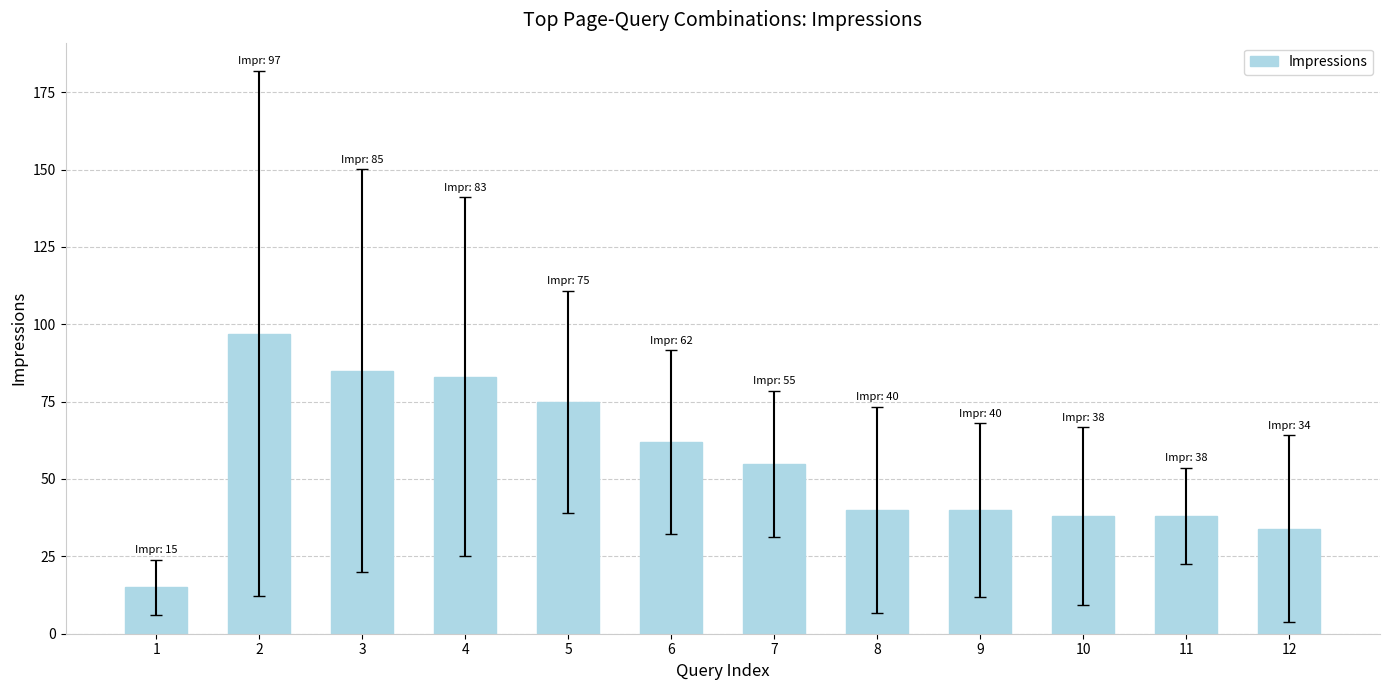

Approximately how many times larger is the value at 9 compared to 3?

0.5